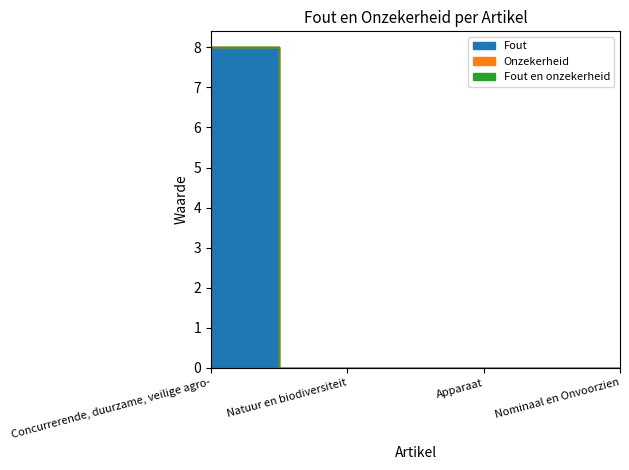

At Apparaat, list the series in order from largest to smallest.

Fout, Onzekerheid, Fout en onzekerheid